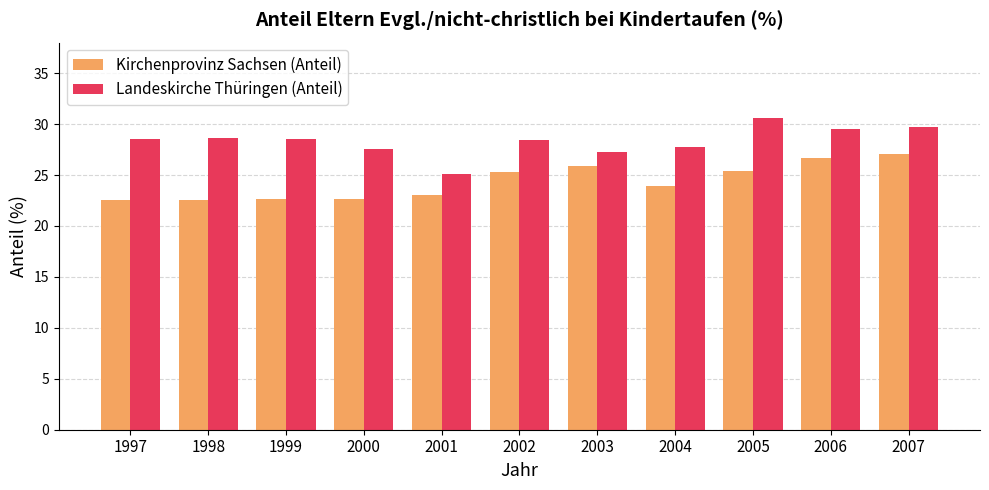

Read the Kirchenprovinz Sachsen (Anteil) value at 1999.

22.6